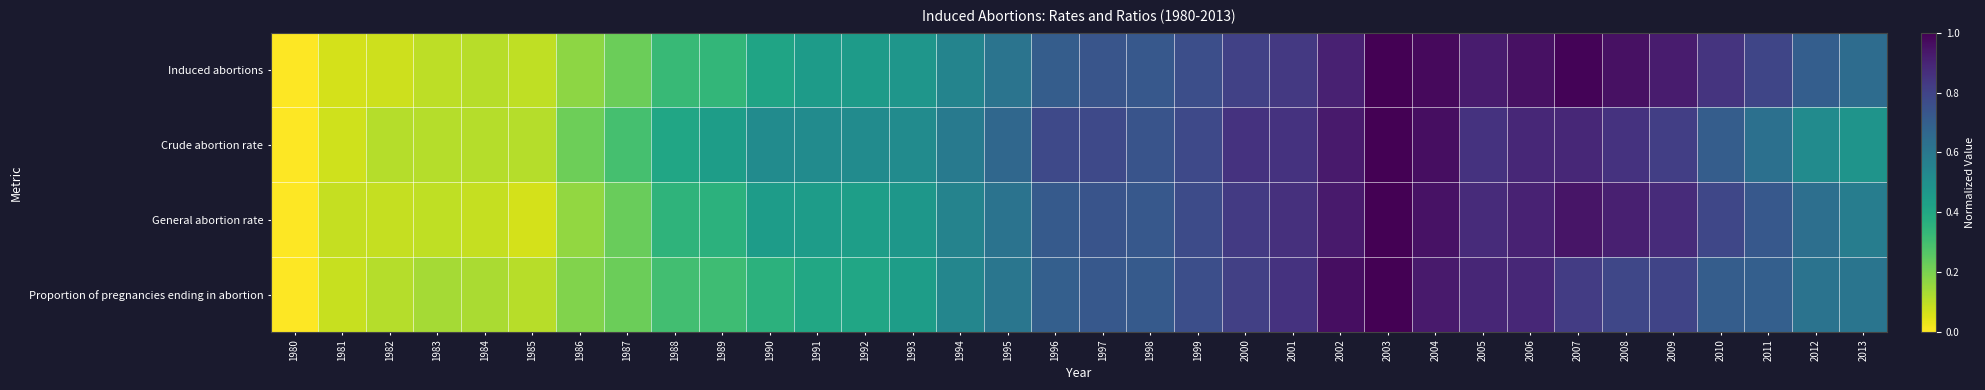

Count the number of categories in the chart.

34